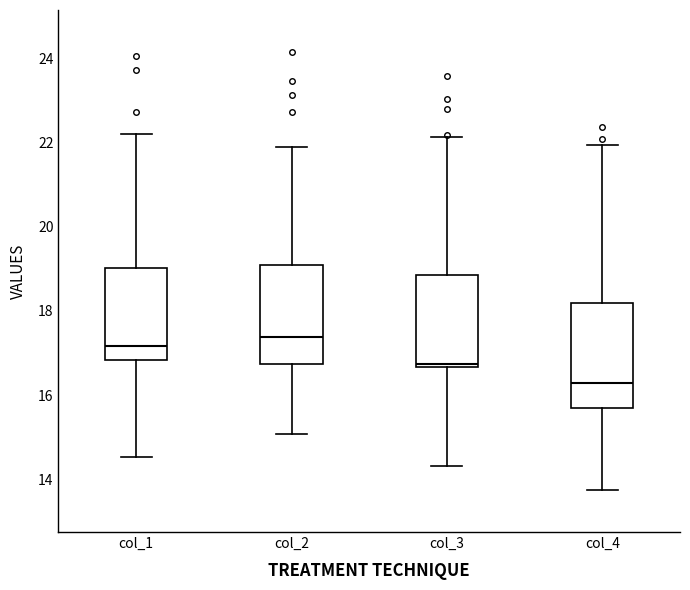

Reading left to right, transcribe this box plot: for each box, give where its median line is, the range the box spans, and where its two whiskers end, as read against the y-axis. The values are not printed on the chart, so give them approximately, as read against the axis.

col_1: median 17.2, box 16.8 to 19.0, whiskers 14.6 to 22.2
col_2: median 17.4, box 16.8 to 19.0, whiskers 15.0 to 21.8
col_3: median 16.8, box 16.6 to 18.8, whiskers 14.4 to 22.2
col_4: median 16.2, box 15.6 to 18.2, whiskers 13.8 to 22.0